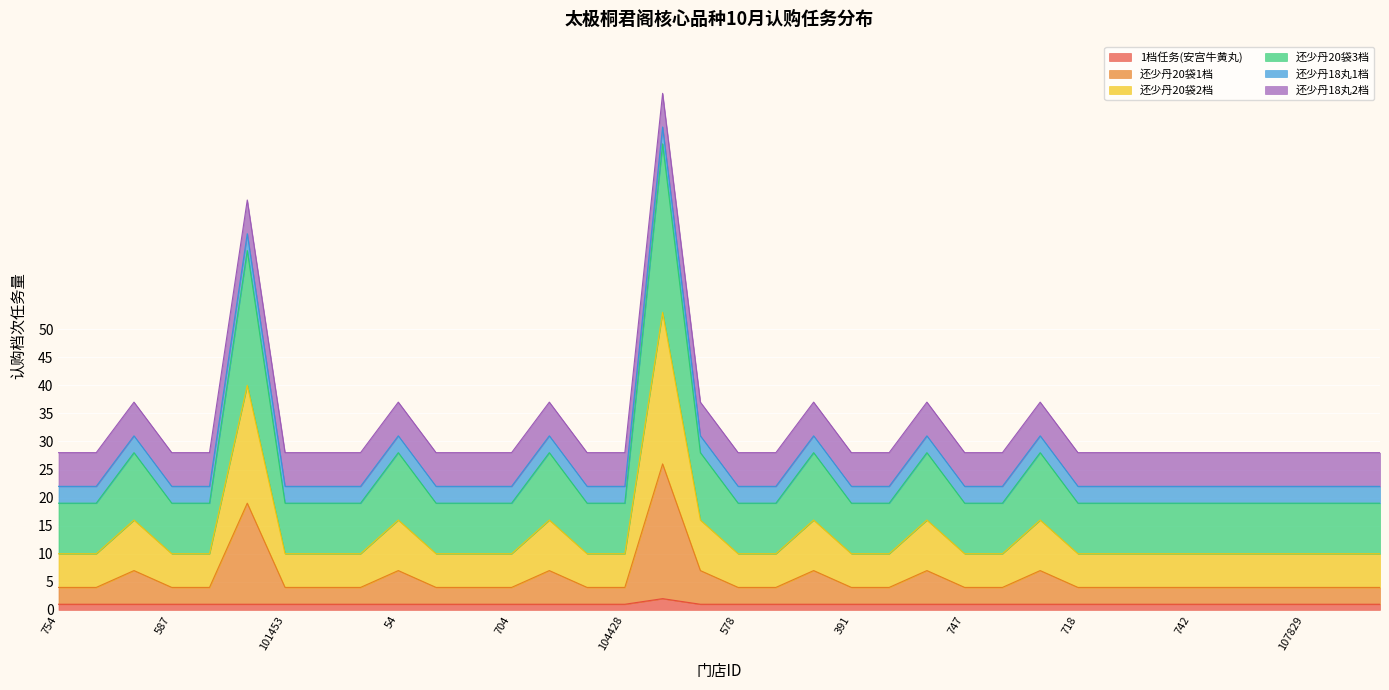

True or false: 1档任务(安宫牛黄丸) has a value of 1 at 101453.

True